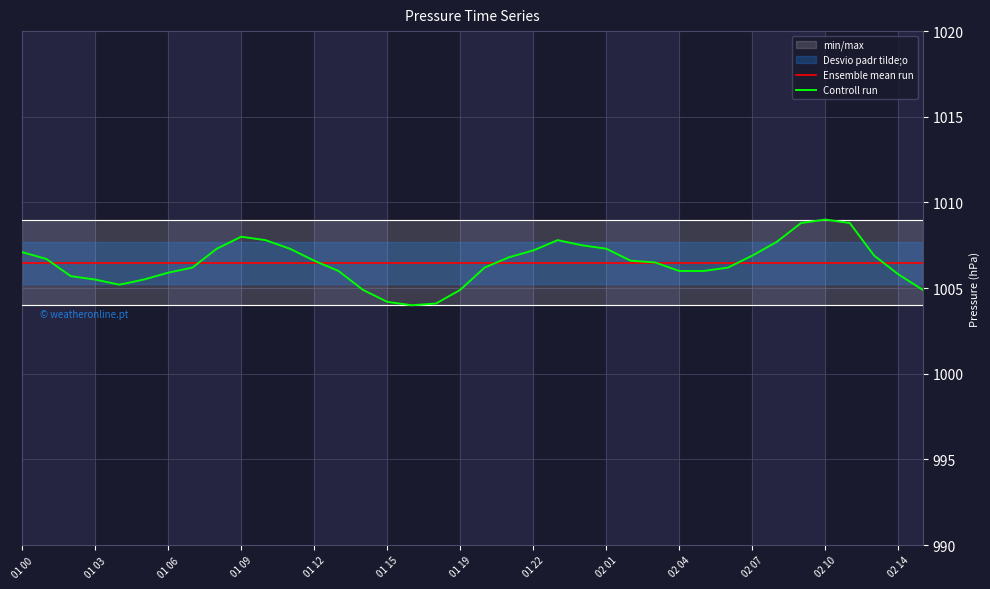

Reading left to right, extract all data points from this chart.

Ensemble mean run: 1006.5	1006.5	1006.5	1006.5	1006.5	1006.5	1006.5	1006.5	1006.5	1006.5	1006.5	1006.5	1006.5	1006.5	1006.5	1006.5	1006.5	1006.5	1006.5	1006.5	1006.5	1006.5	1006.5	1006.5	1006.5	1006.5	1006.5	1006.5	1006.5	1006.5	1006.5	1006.5	1006.5	1006.5	1006.5	1006.5	1006.5	1006.5
Controll run: 1007.1	1006.7	1005.7	1005.5	1005.2	1005.5	1005.9	1006.2	1007.3	1008.0	1007.8	1007.3	1006.6	1006.0	1004.9	1004.2	1004.0	1004.1	1004.9	1006.2	1006.8	1007.2	1007.8	1007.5	1007.3	1006.6	1006.5	1006.0	1006.0	1006.2	1006.9	1007.7	1008.8	1009.0	1008.8	1006.9	1005.8	1004.9